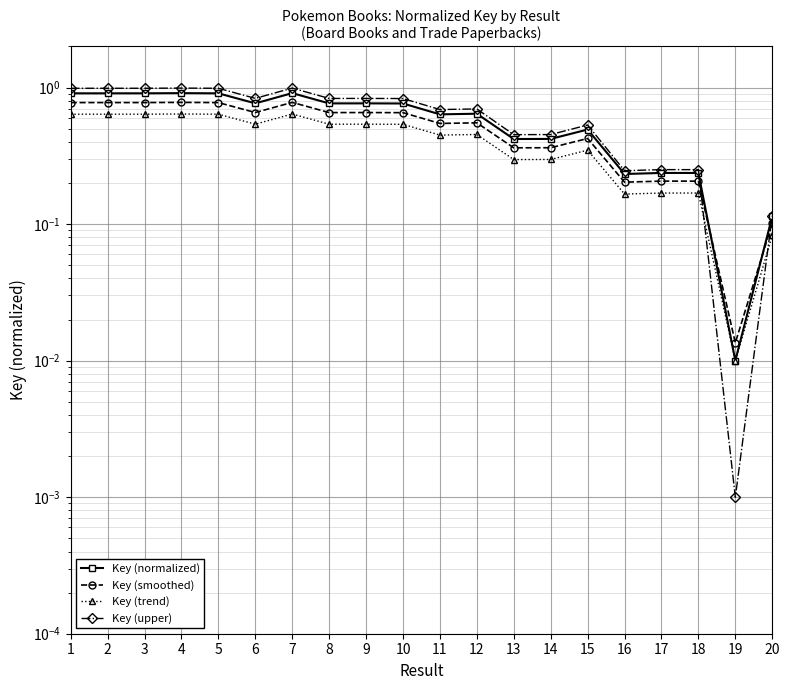

Which series has the largest total across all categories?

Key (upper)